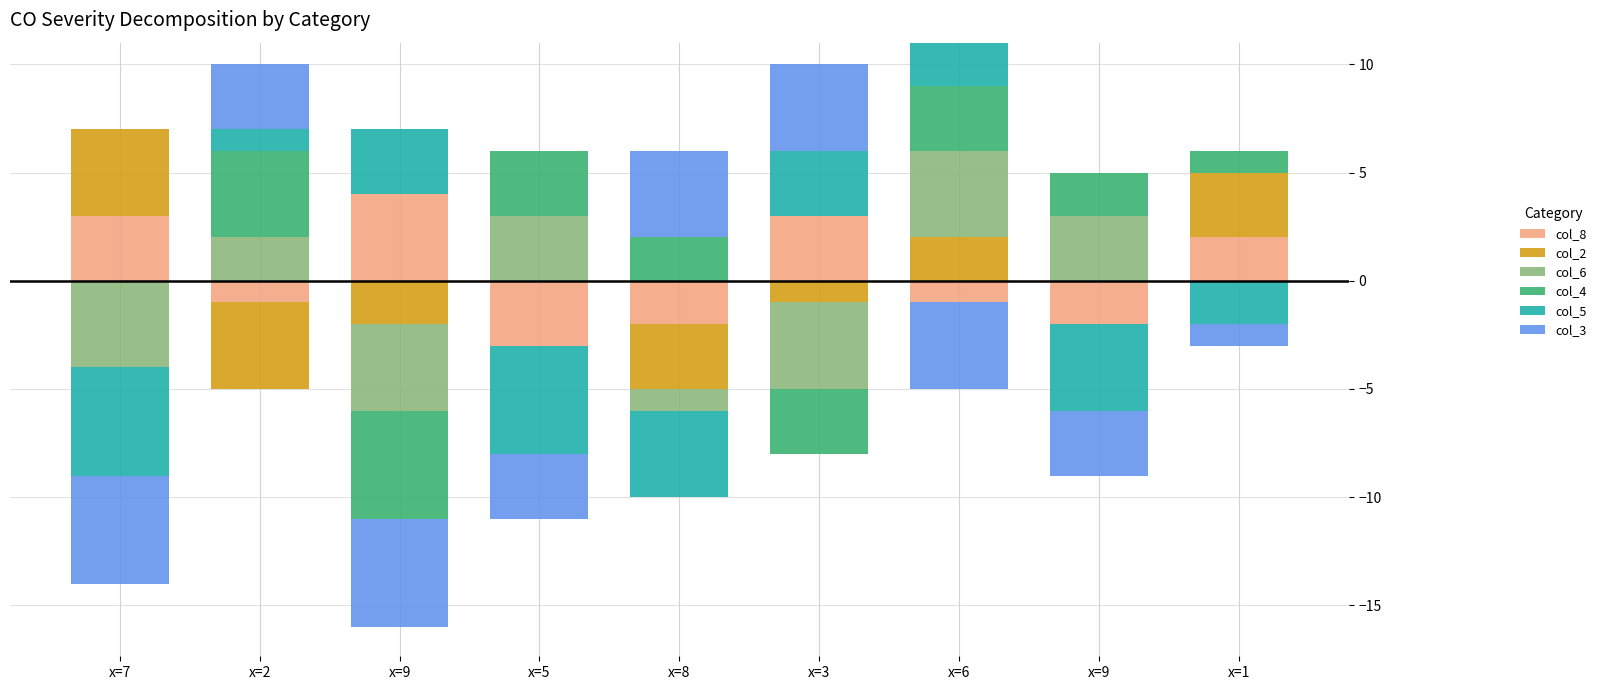

Which series has the largest range (max minus min)?

col_8